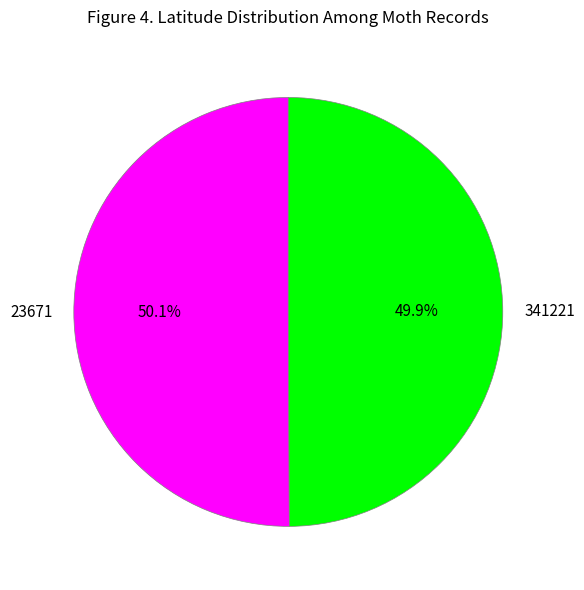

Approximately how many times larger is the value at 23671 compared to 341221?

1.0